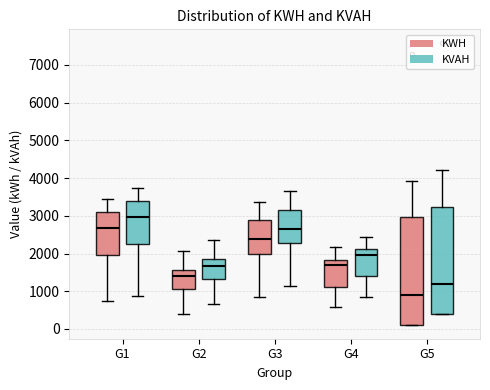

Which box's median line is the lowest?

G5 (KWH)